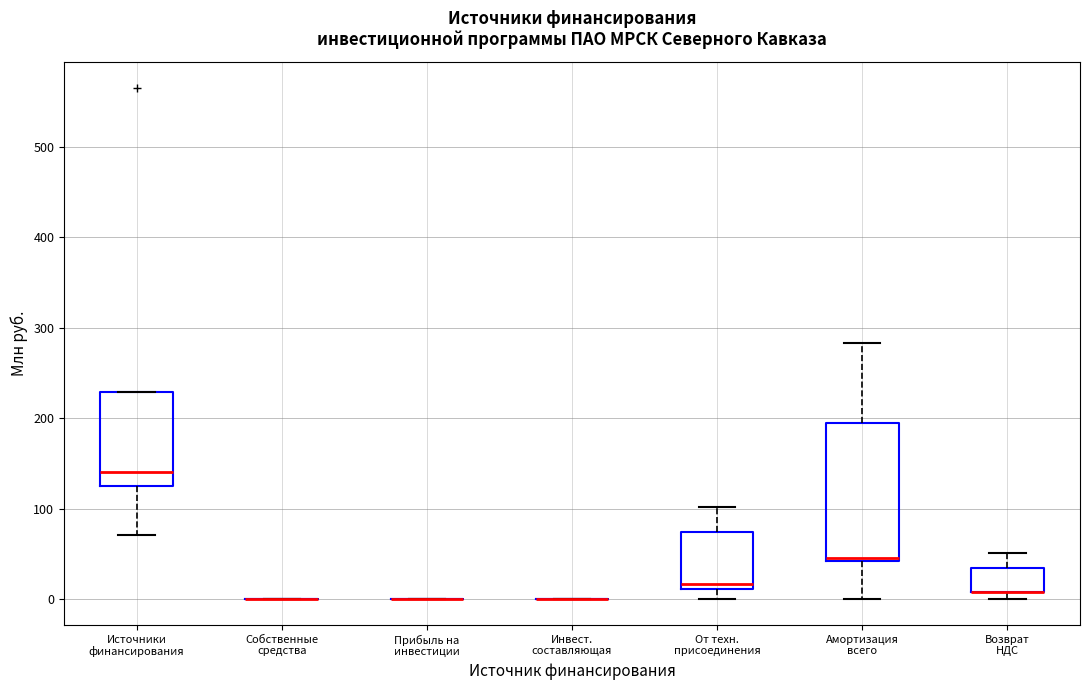

Reading left to right, transcribe this box plot: for each box, give where its median line is, the range the box spans, and where its two whiskers end, as read against the y-axis. The values are not printed on the chart, so give them approximately, as read against the axis.

Источники финансирования: median 140, box 130 to 230, whiskers 70 to 230
Собственные средства: box collapsed to a line at 0, whiskers 0 to 0
Прибыль на инвестиции: box collapsed to a line at 0, whiskers 0 to 0
Инвест. составляющая: box collapsed to a line at 0, whiskers 0 to 0
От техн. присоединения: median 20, box 10 to 70, whiskers 0 to 100
Амортизация всего: median 50, box 40 to 190, whiskers 0 to 280
Возврат НДС: median 10 (drawn on the box's lower edge), box 10 to 30, whiskers 0 to 50